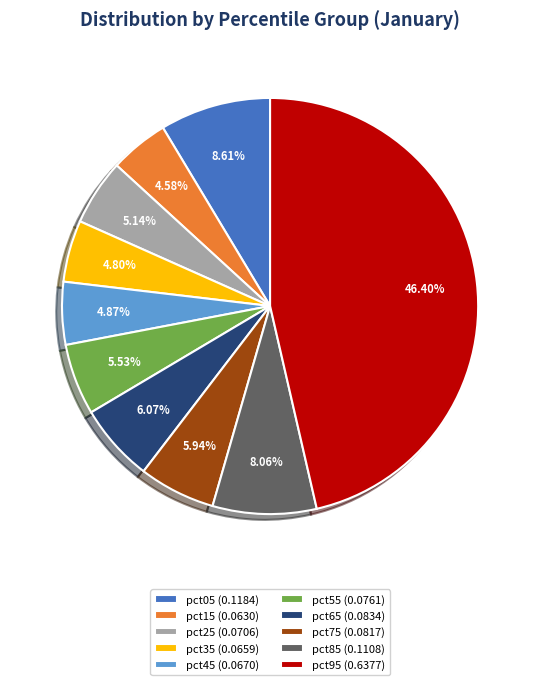

Combined, do pct65 (0.0834) and pct75 (0.0817) account for over 50%?

No